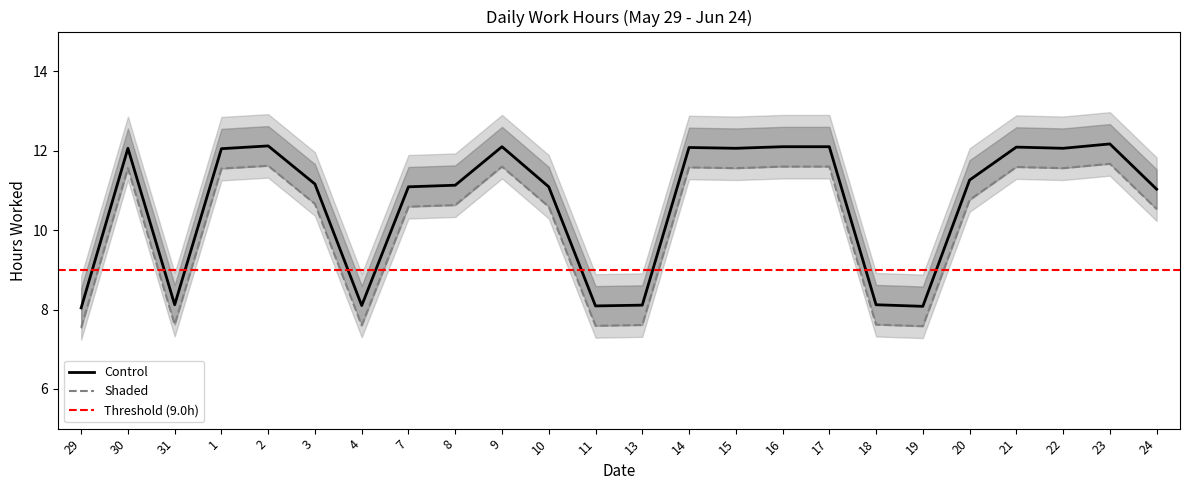

The Shaded series shows 2.5 at 15. True or false?

False